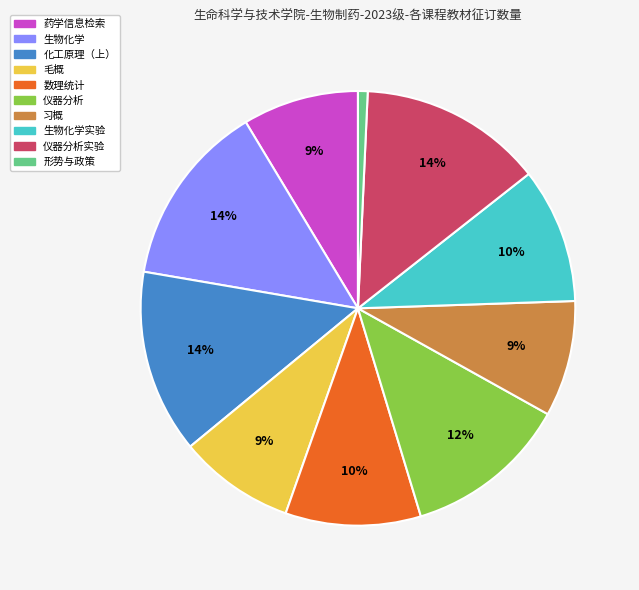

Does any single category account for the majority?

No